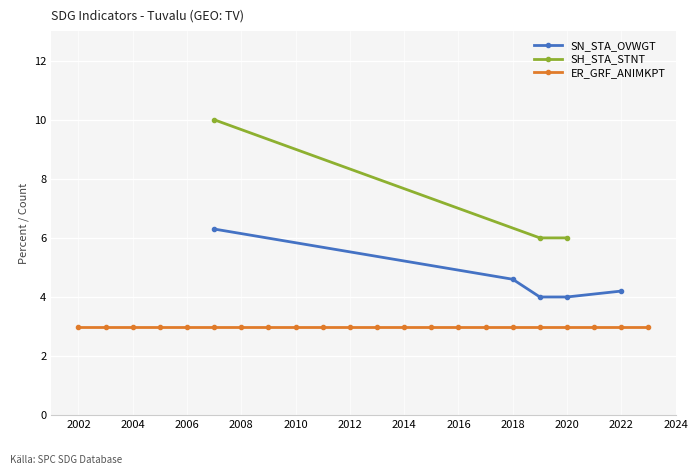

True or false: SN_STA_OVWGT has more than 1 points higher than both neighbors.

False